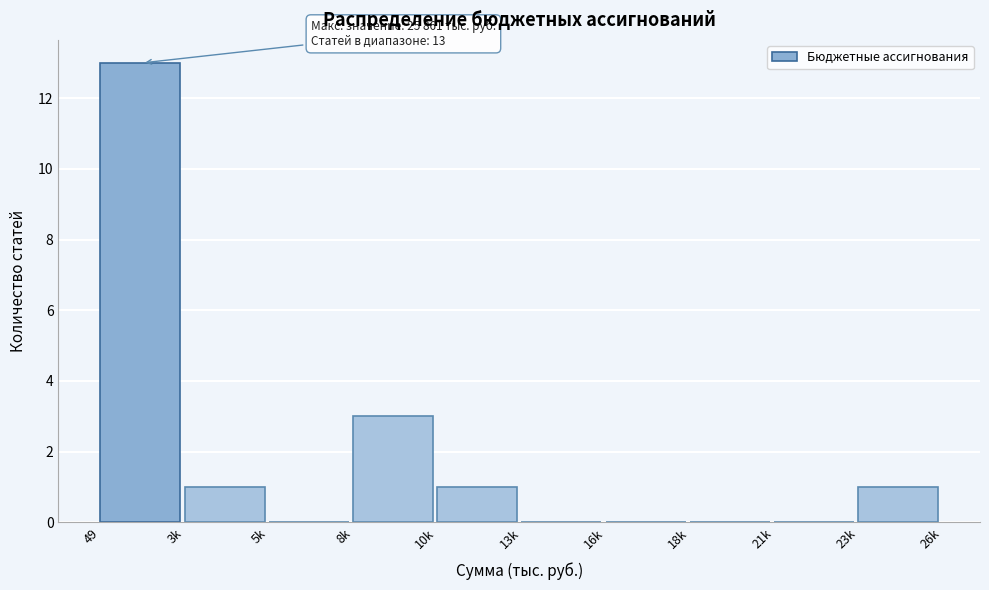

Reading left to right, what are all the values shown in this chart?

49=13	3k=1	5k=0	8k=3	10k=1	13k=0	16k=0	18k=0	21k=0	23k=1